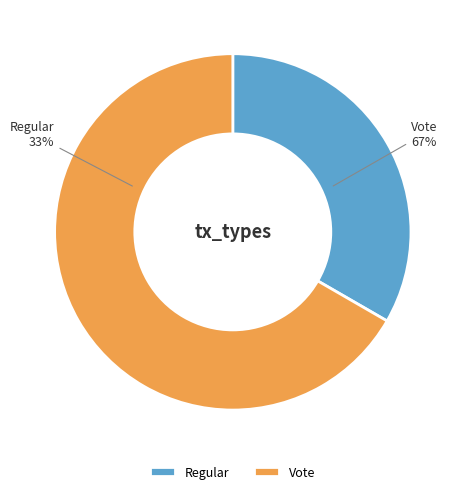

What is the total percentage of Regular and Vote?

100.0%